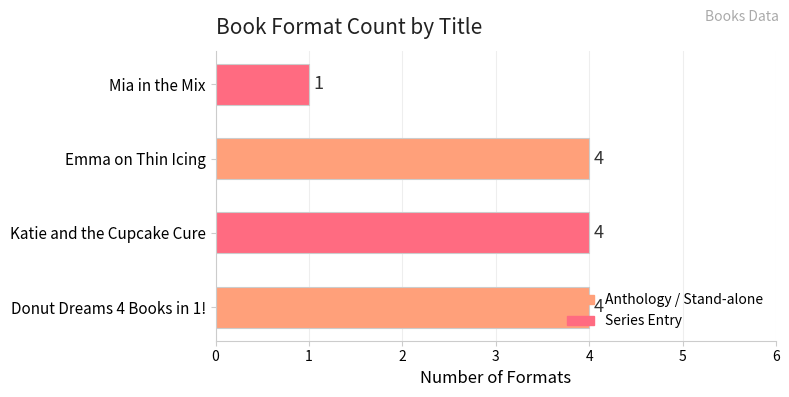

Approximately how many times larger is the value at Emma on Thin Icing compared to Donut Dreams 4 Books in 1!?

1.0